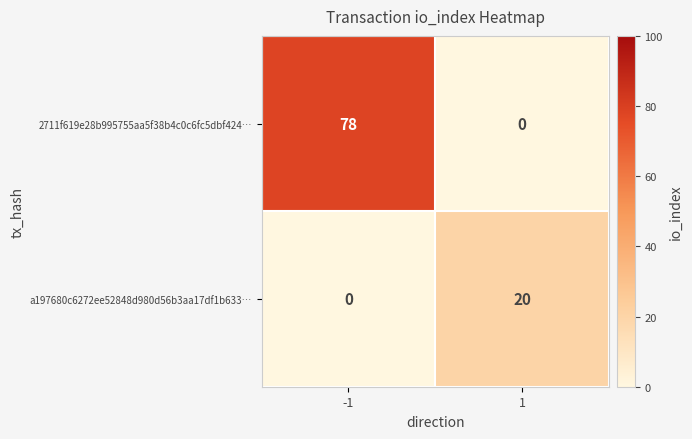

What value does the a197680c6272ee52848d980d56b3aa17df1b633… series have at 1?

20